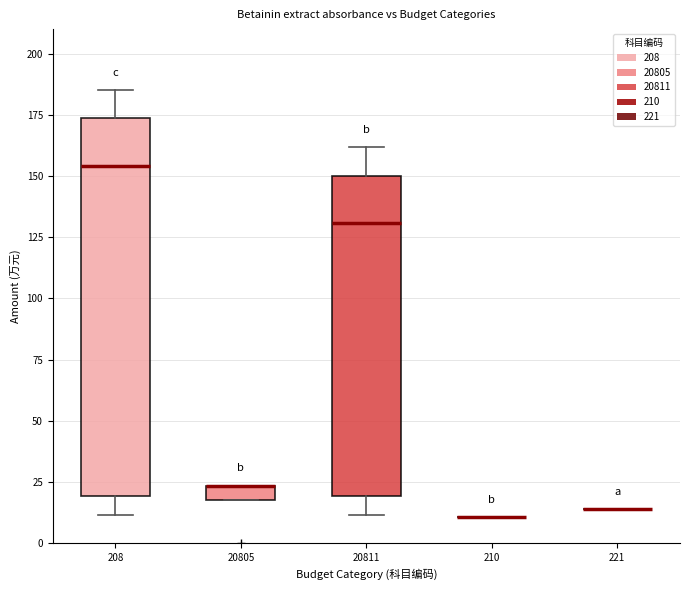

Where is the upper edge of the box at x = 208 on the y-axis? The values are not printed on the chart, so give them approximately, as read against the axis.

175